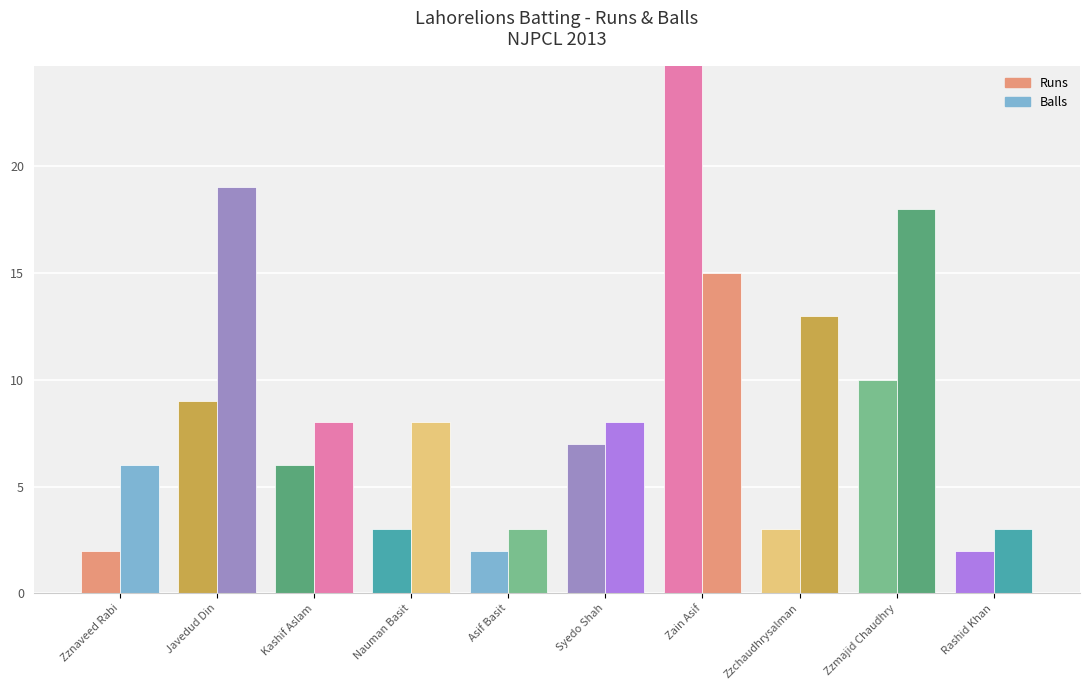

List the labels in order of Runs value, smallest first.

Zznaveed Rabi, Asif Basit, Rashid Khan, Nauman Basit, Zzchaudhrysalman, Kashif Aslam, Syedo Shah, Javedud Din, Zzmajid Chaudhry, Zain Asif